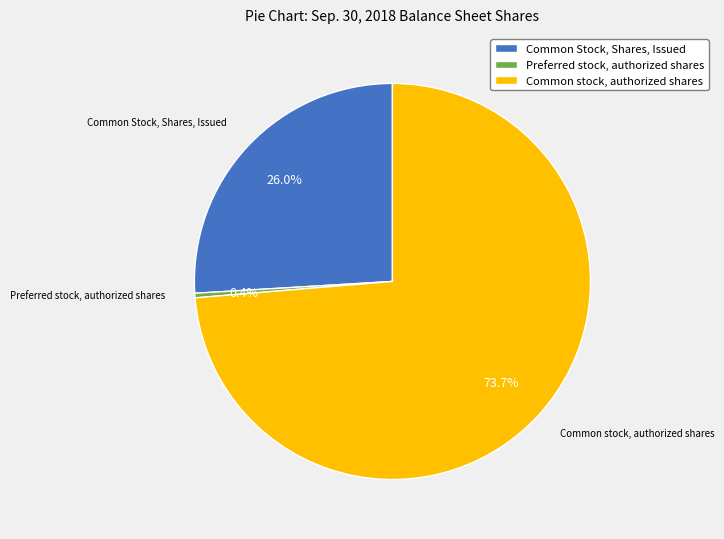

What is the smallest slice in the pie chart?

Preferred stock, authorized shares